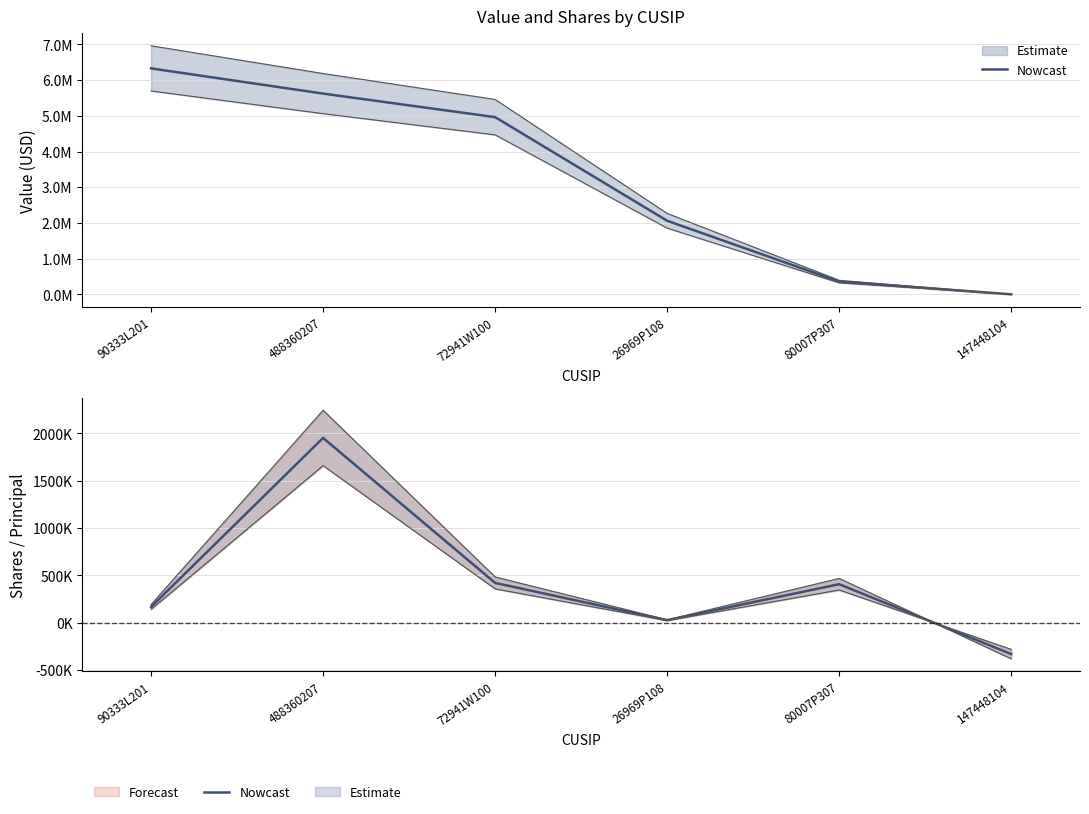

The value at 26969P108 is 6383. True or false?

False